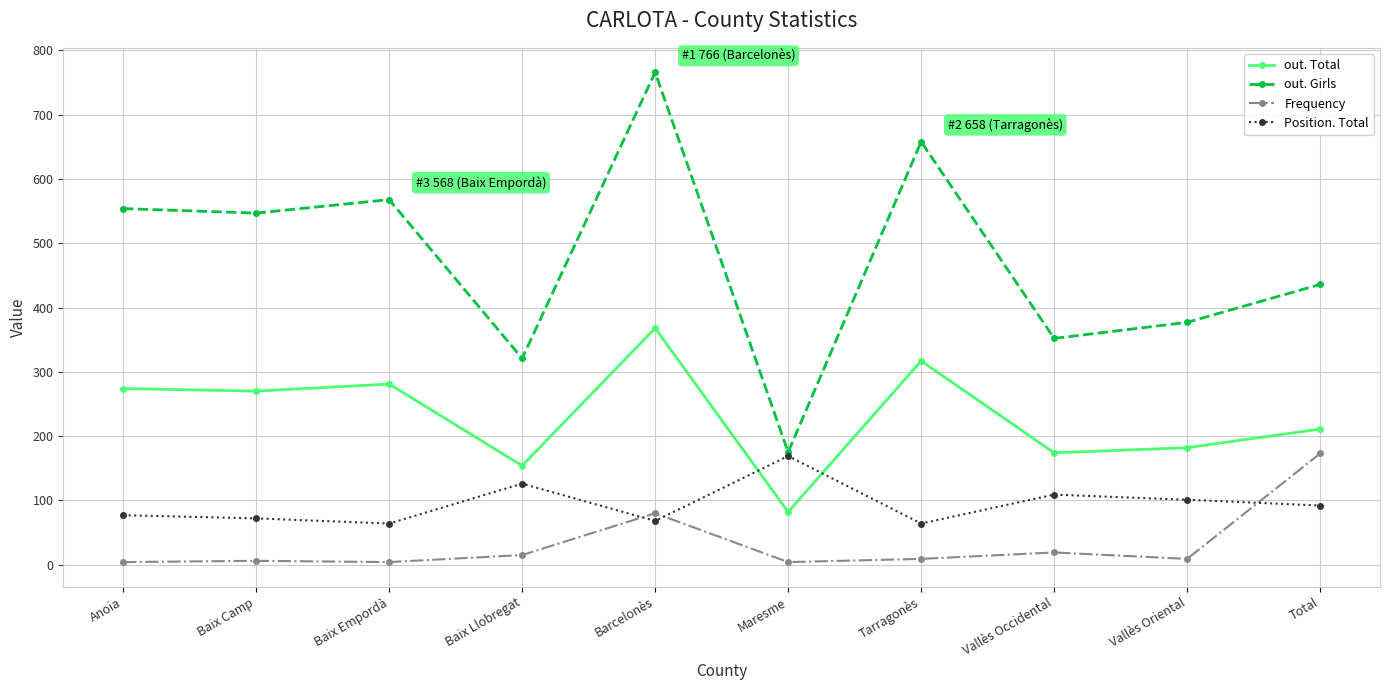

The value of out. Girls at Vallès Oriental is 119. True or false?

False